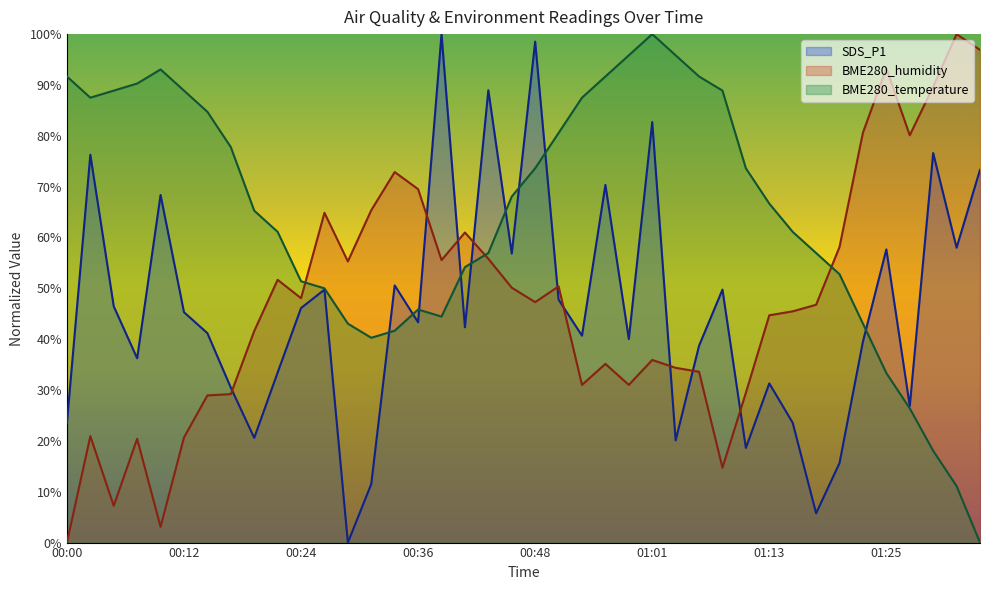

Is it true that SDS_P1 equals 92.7 at 01:32?

False